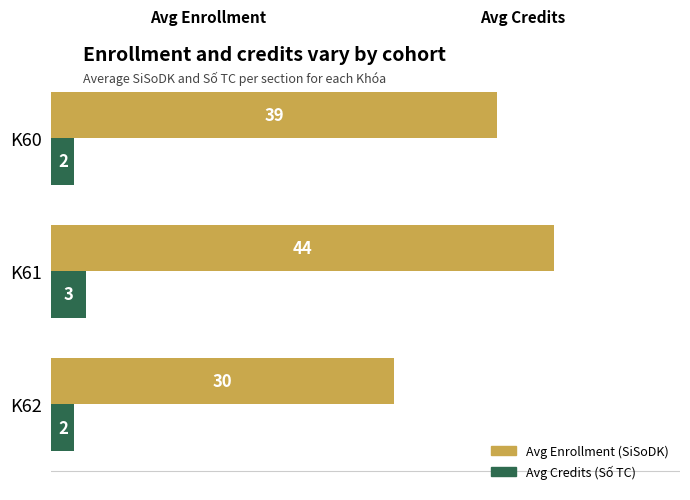

What is the difference between the highest and lowest values at K61?

41